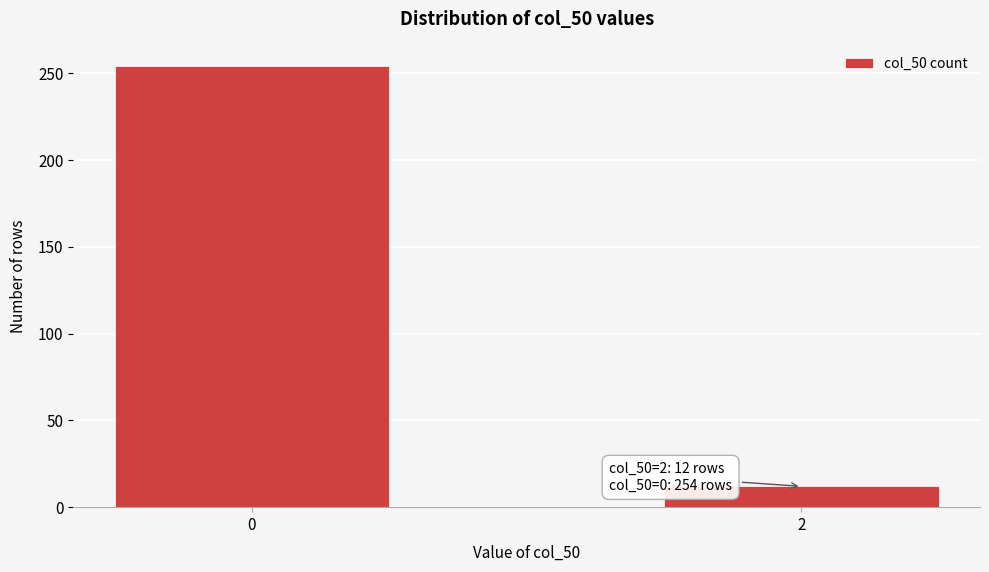

Reading right to left, transcribe all the data shown in this chart.

12	254